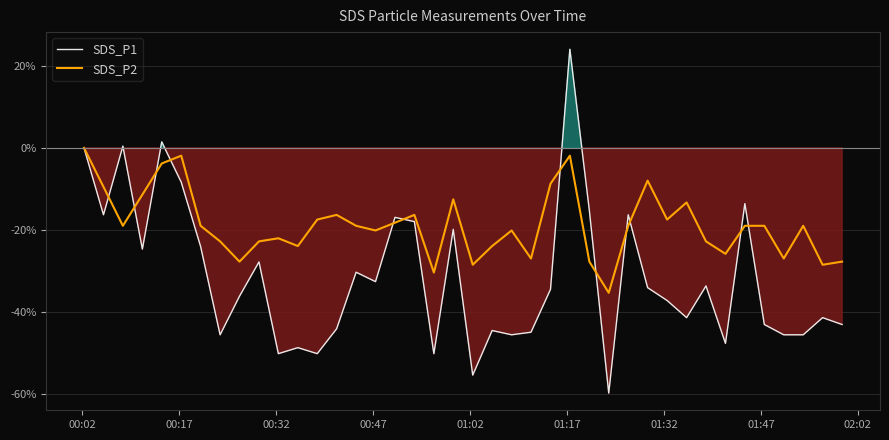

What is the label of the 40th point from the right?

00:02